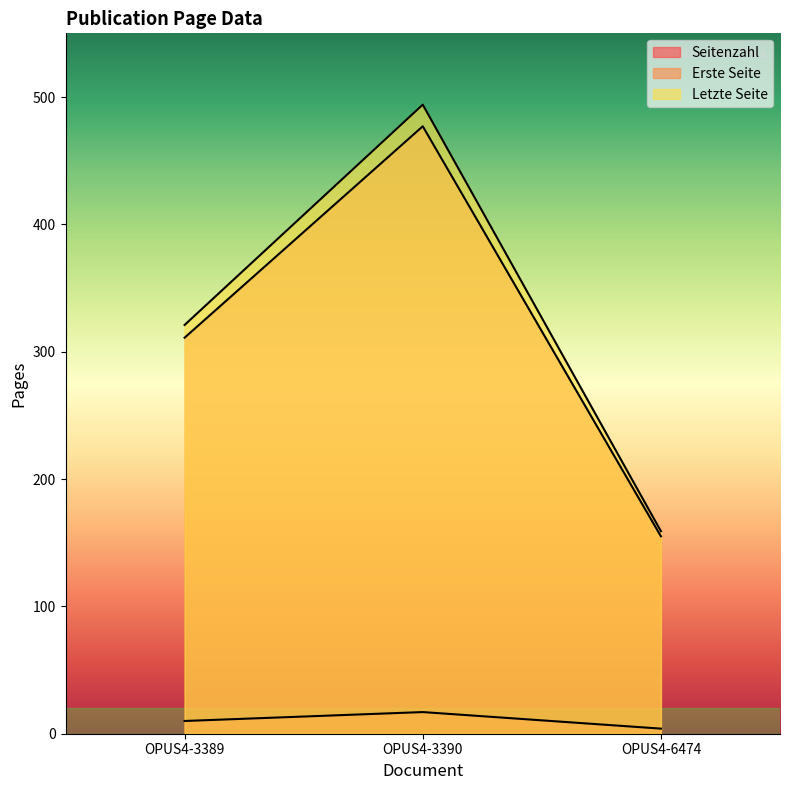

What are all the series names shown in the legend?

Seitenzahl, Erste Seite, Letzte Seite